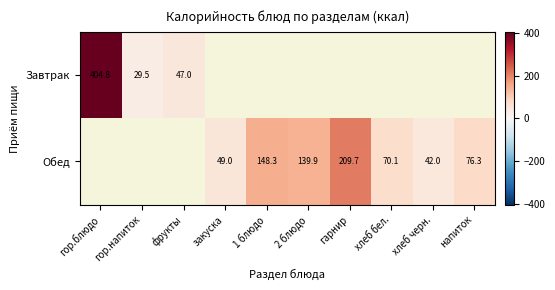

The value of Обед at 2 блюдо is 139.9. True or false?

True